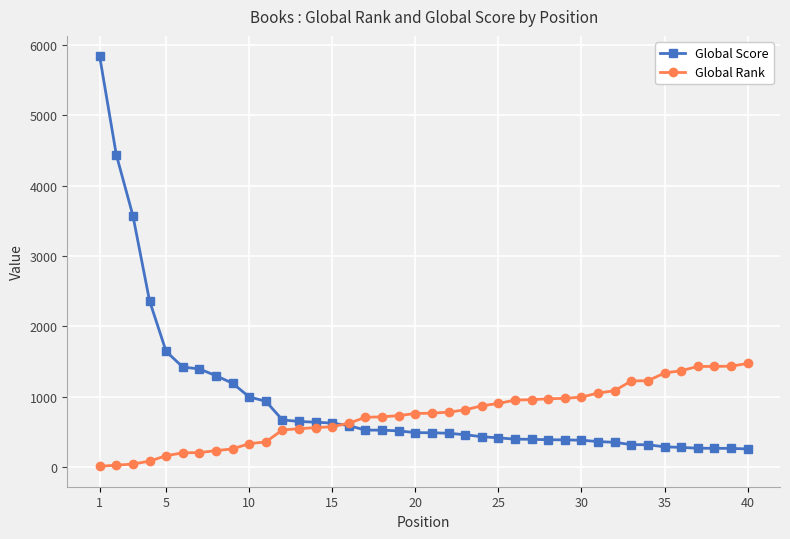

What is the maximum value for Global Score?

5839